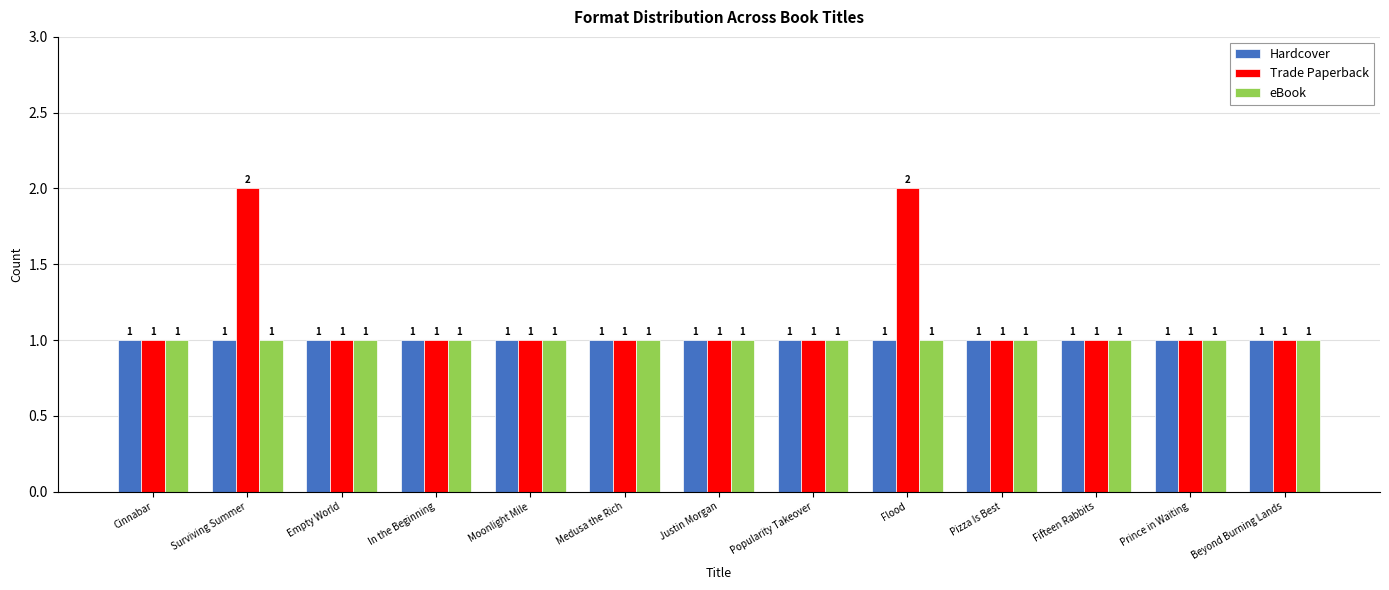

The value of Trade Paperback at Flood is 3. True or false?

False